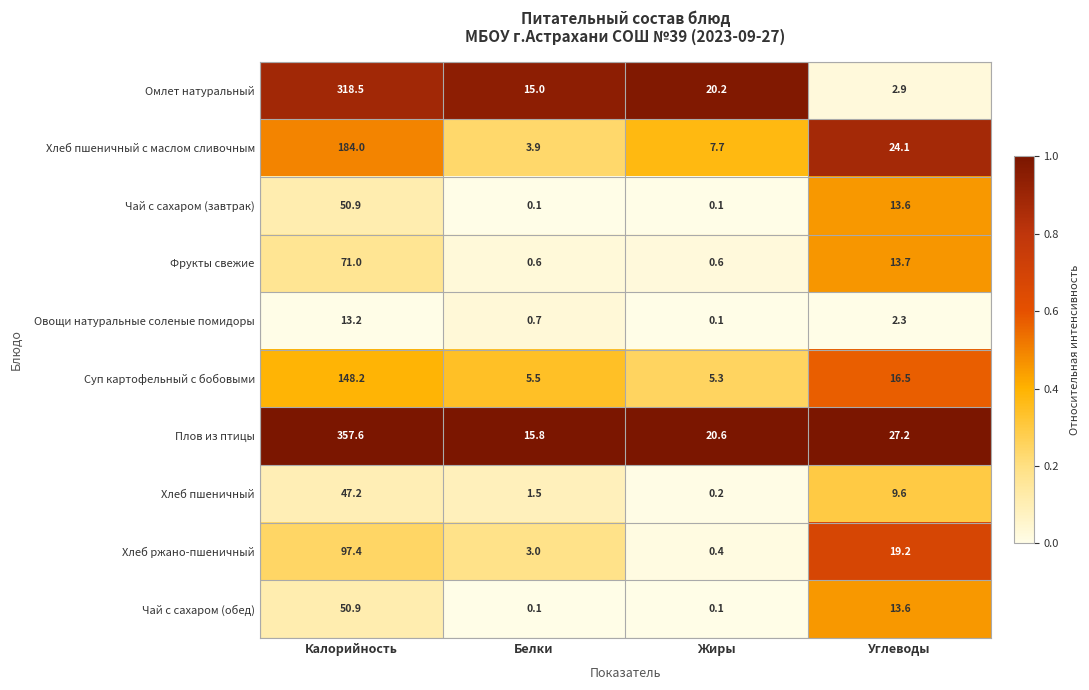

Which series has the widest spread of values?

Плов из птицы